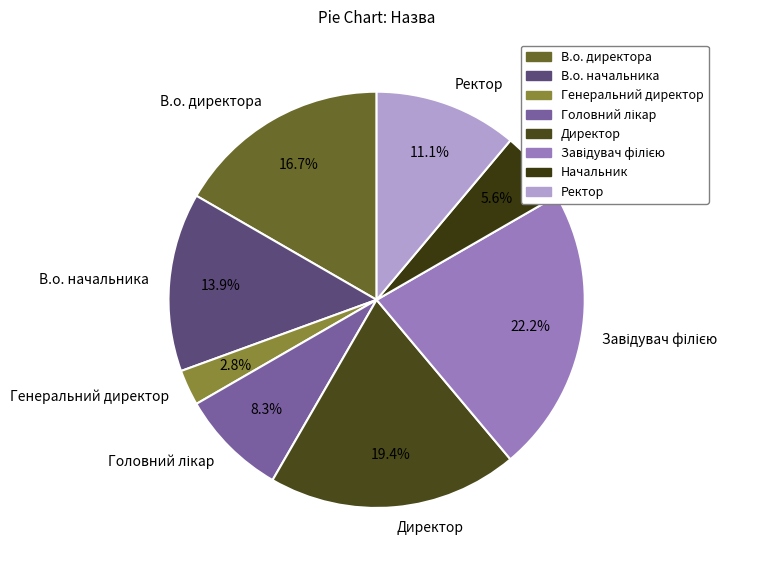

What is the ratio of the value at В.о. начальника to the value at Директор?

0.7